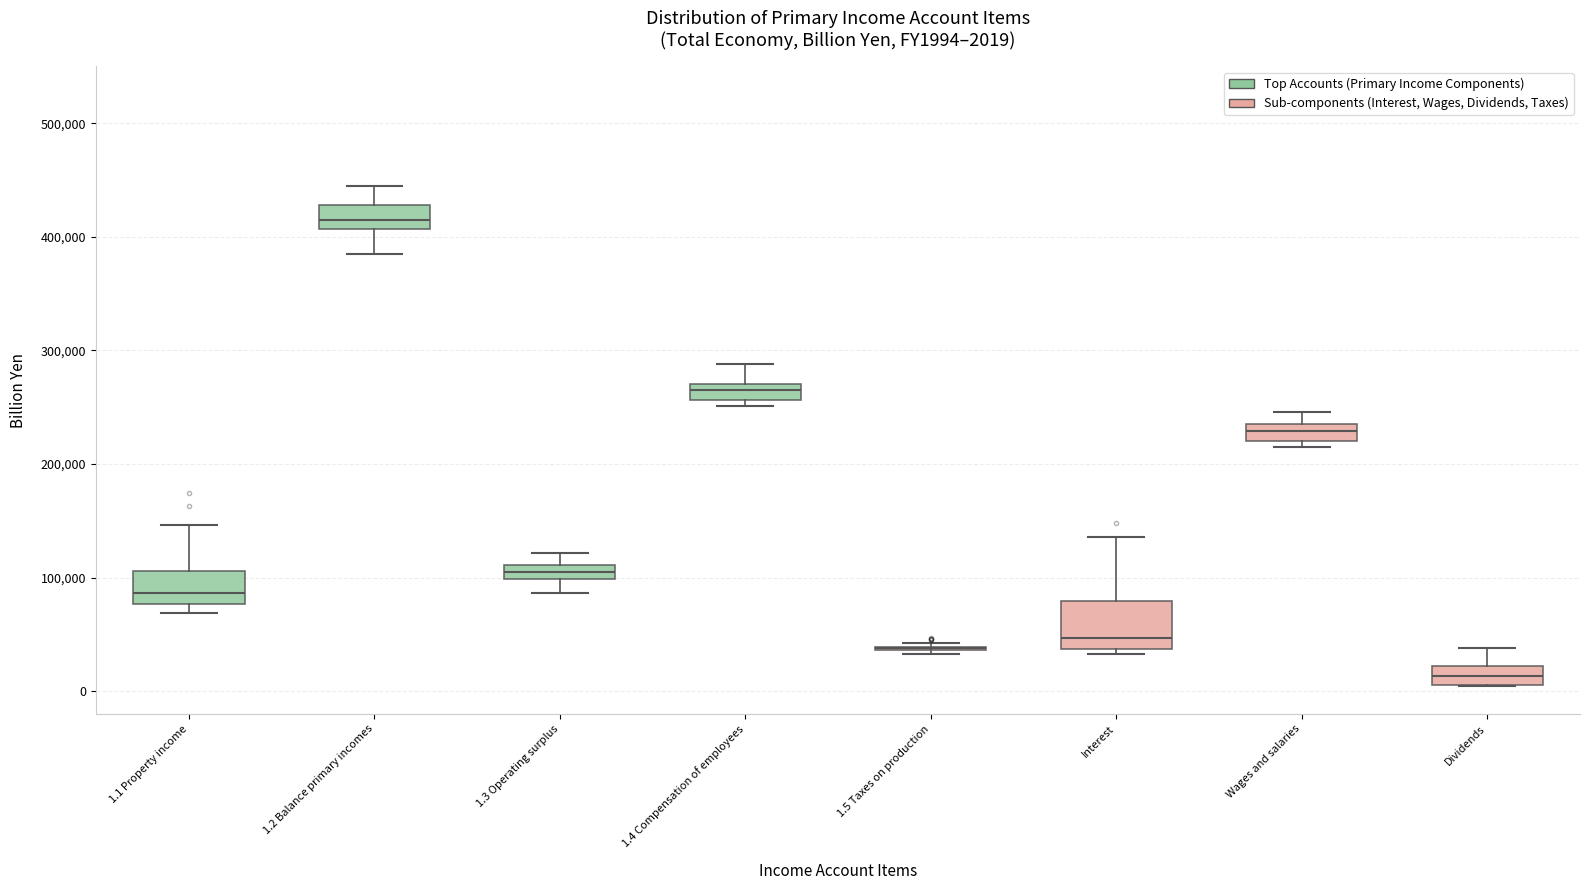

Comparing the boxes themselves (not the whiskers), which one is the tallest?

Interest